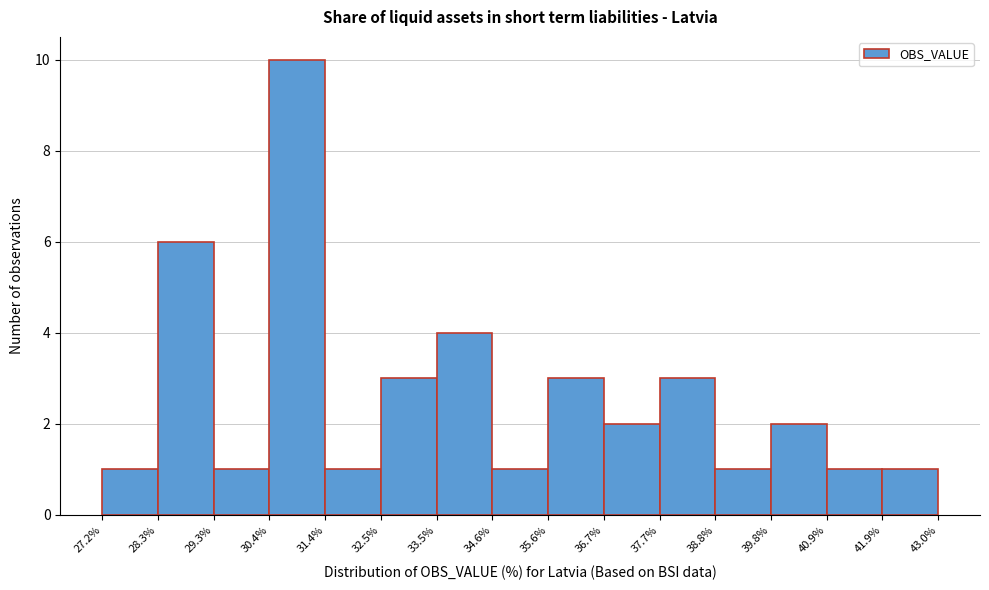

How tall is the bar that spans 35.6% to 36.7% on the x-axis? The values are not printed on the chart, so give them approximately, as read against the axis.

3